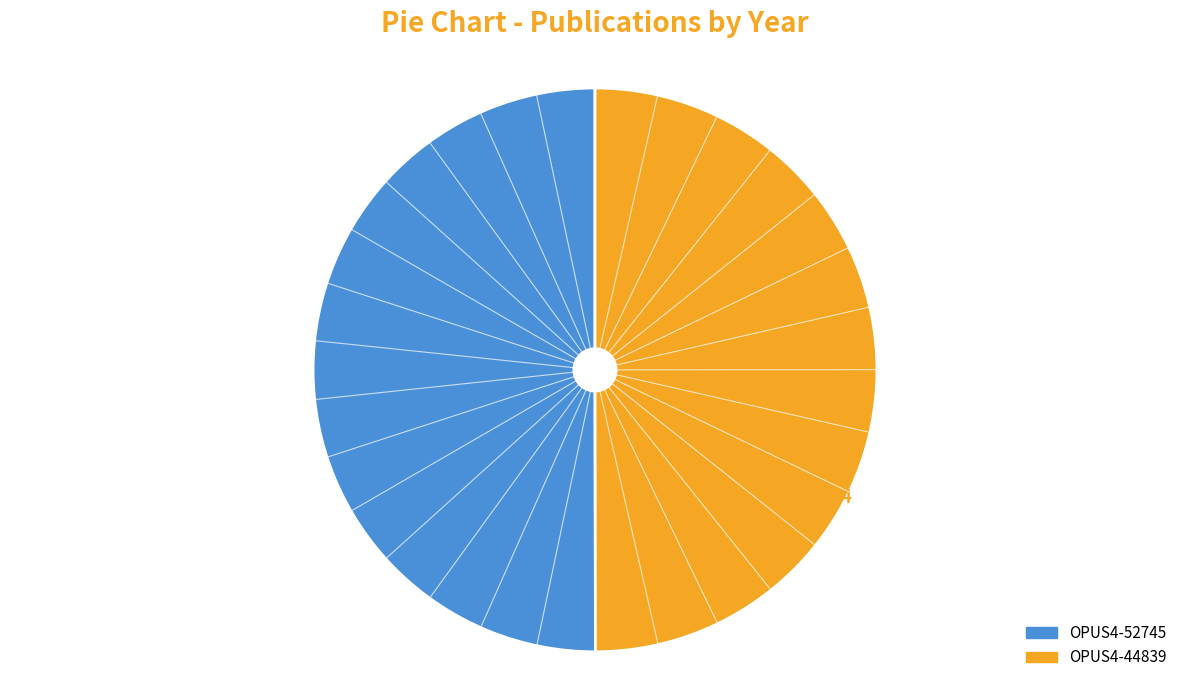

How many slices are in this pie chart?

2